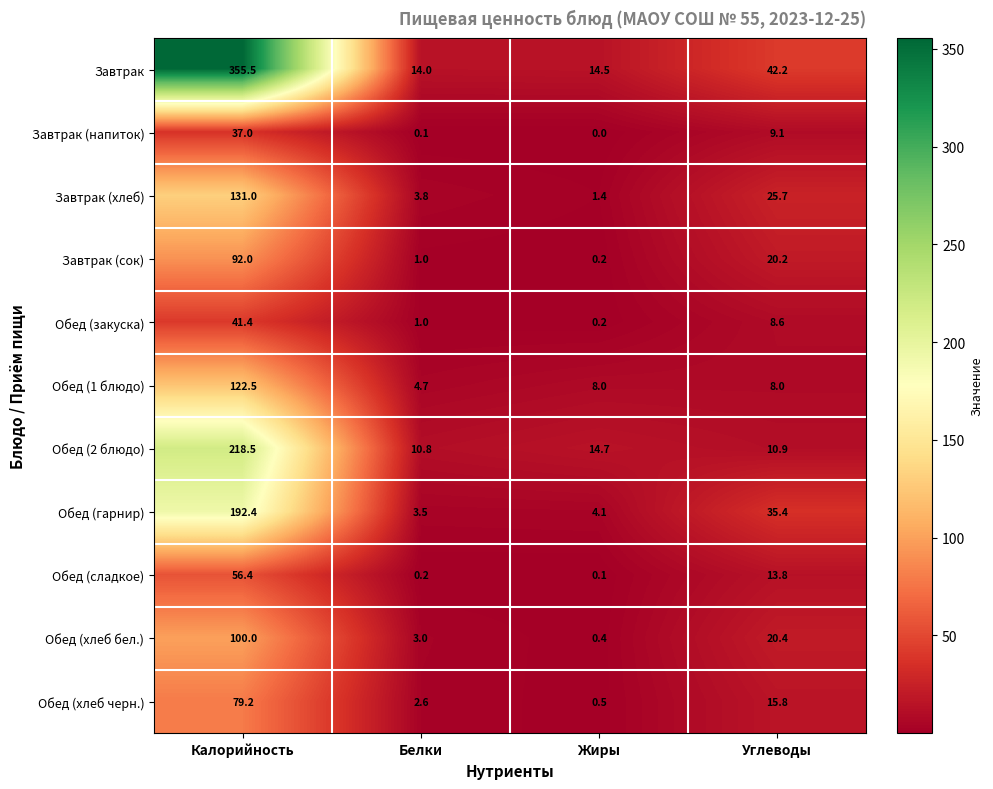

What is the difference between the maximum and minimum values in the Обед (хлеб бел.) series?

99.6